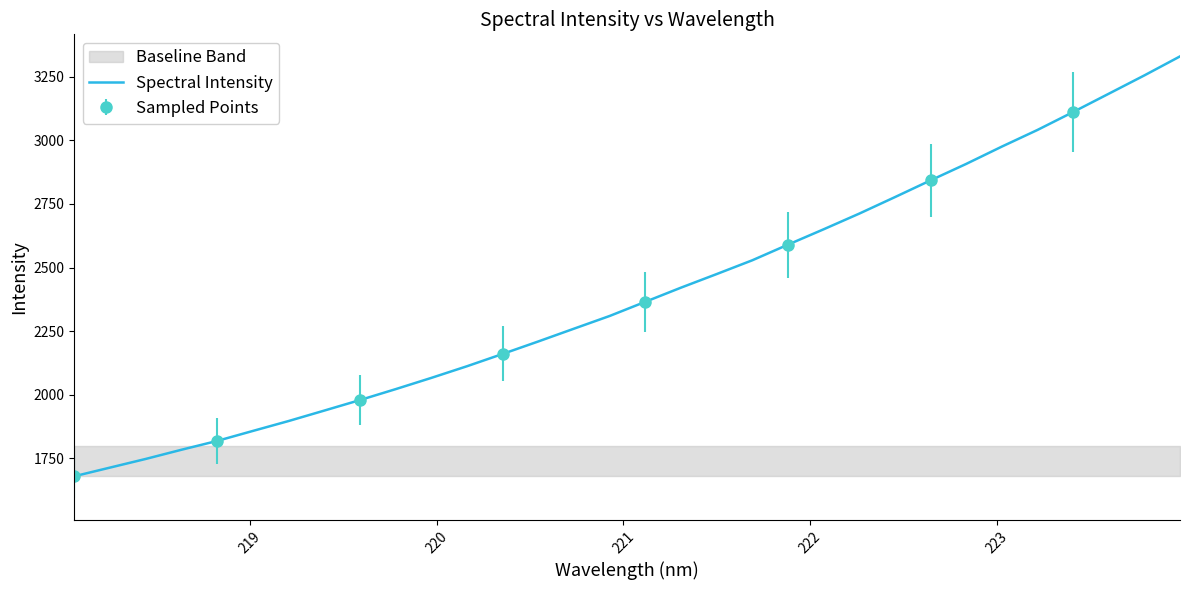

True or false: there are more than 2 points higher than both neighbors.

False